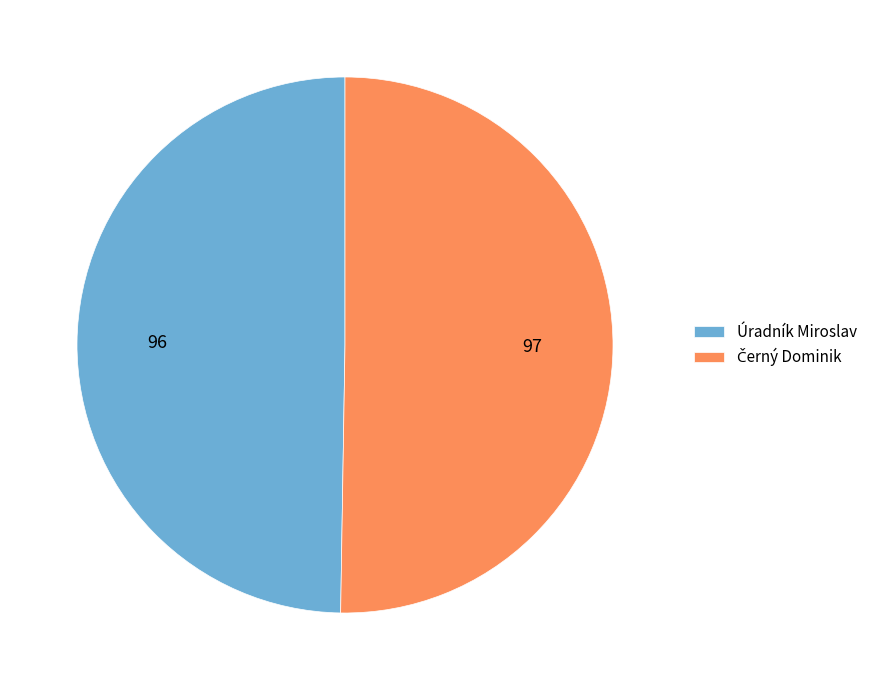

How many segments does this pie chart have?

2